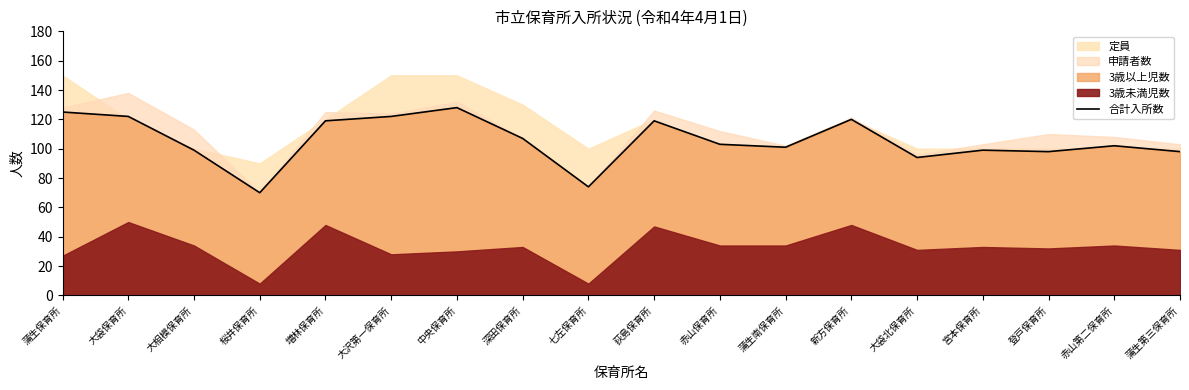

The chart shows a value of 94 at 大袋北保育所. True or false?

True